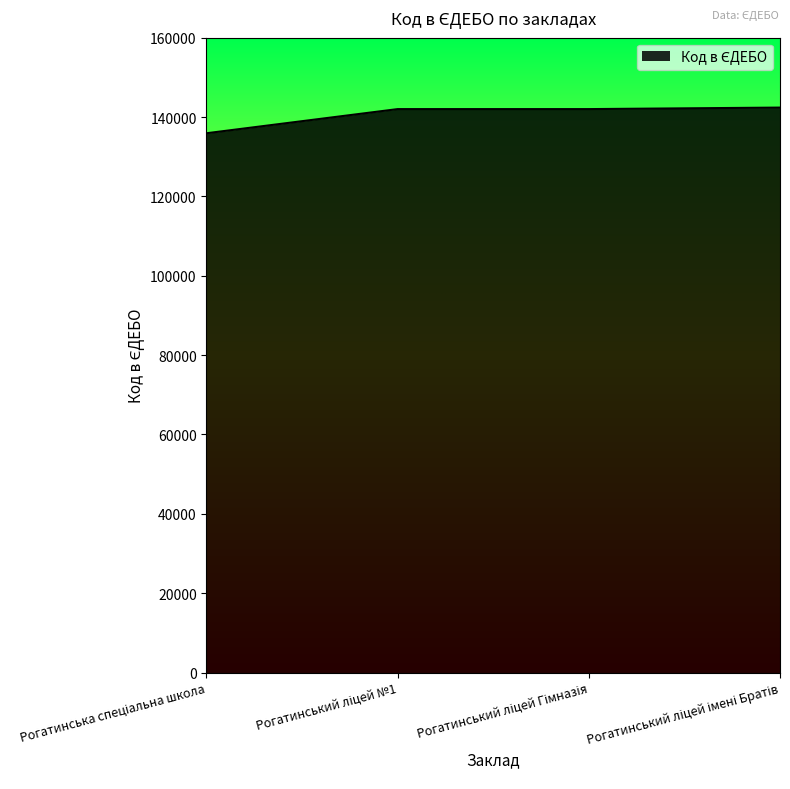

True or false: there are more than 2 points higher than both neighbors.

False